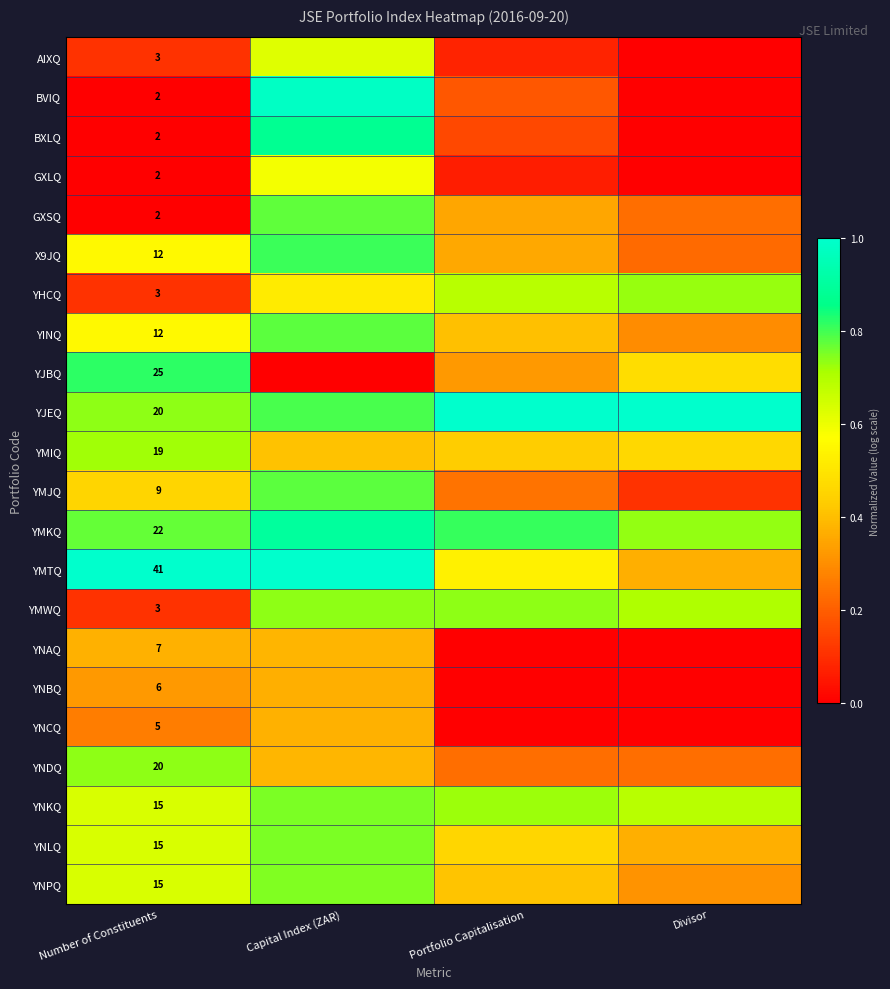

Which series changed the most between Capital Index (ZAR) and Portfolio Capitalisation?

BVIQ